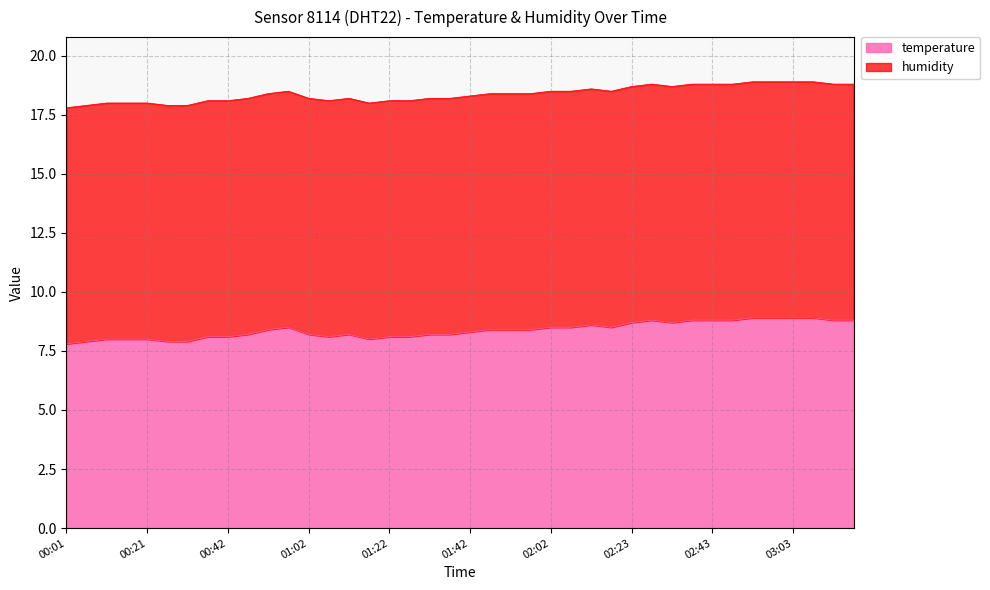

Is it true that the value at 01:57 is 8.4?

True